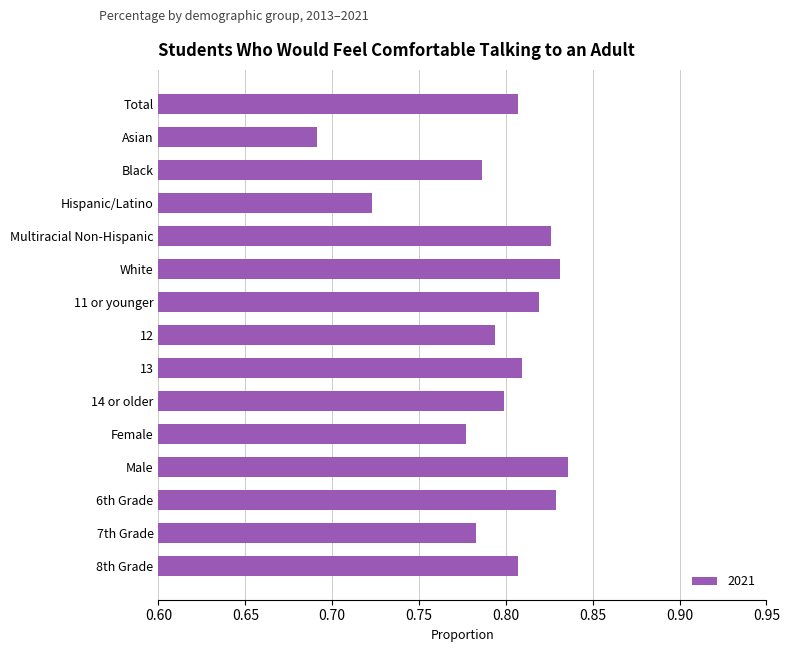

Count the values in the range 0 to 1.

15